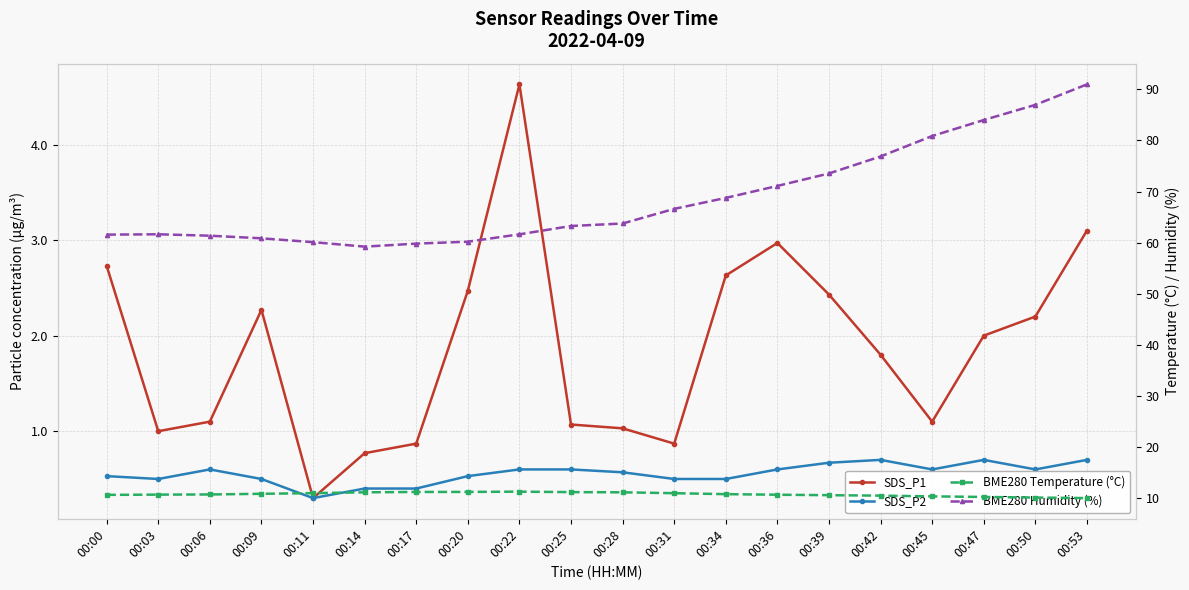

At which category is the sum across all series the highest?

00:53